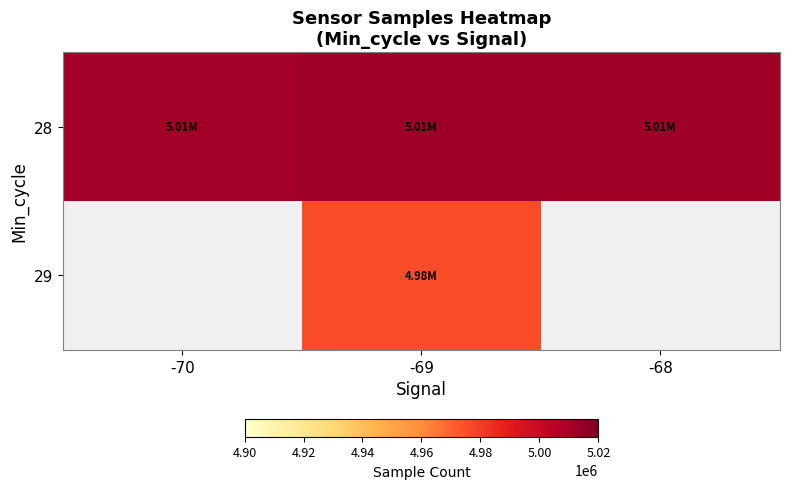

At which category is the sum across all series the highest?

-69